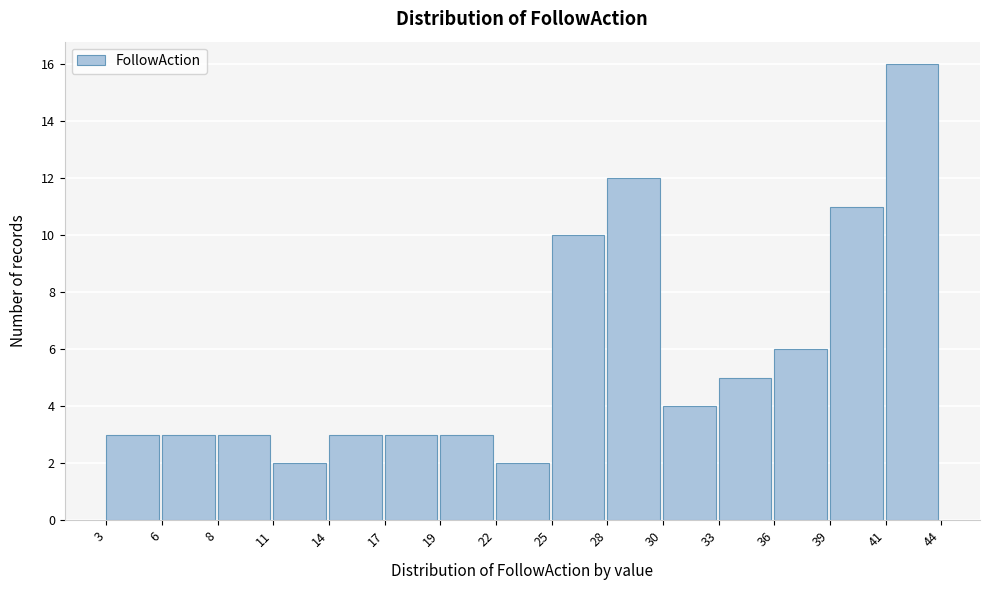

Reading left to right, transcribe all the data shown in this chart.

3=3	6=3	8=3	11=2	14=3	17=3	19=3	22=2	25=10	28=12	30=4	33=5	36=6	39=11	41=16